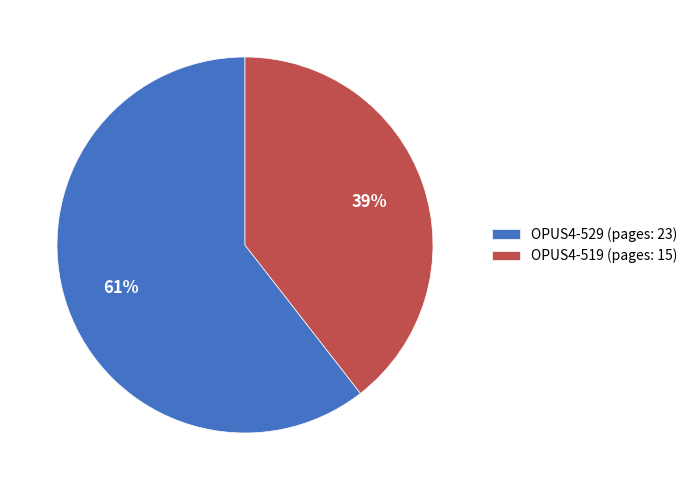

Is it true that OPUS4-519 is 39% of the pie?

True